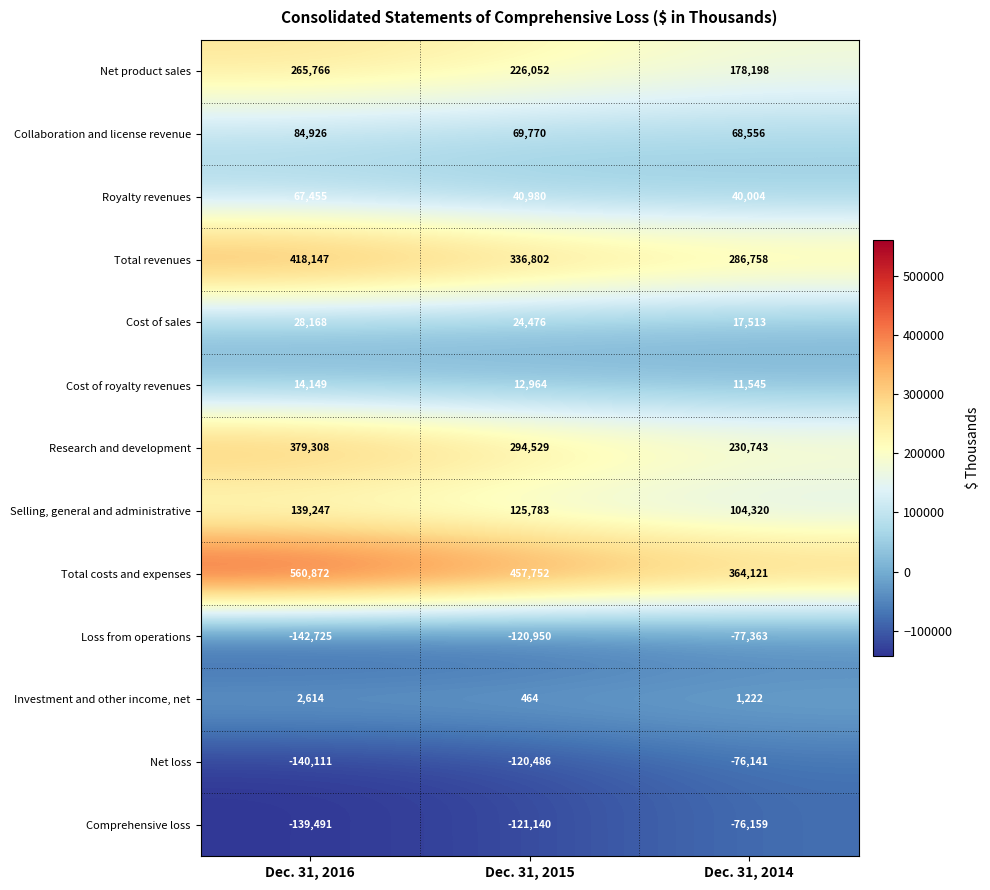

Is it true that Selling, general and administrative equals 139247 at Dec. 31, 2016?

True